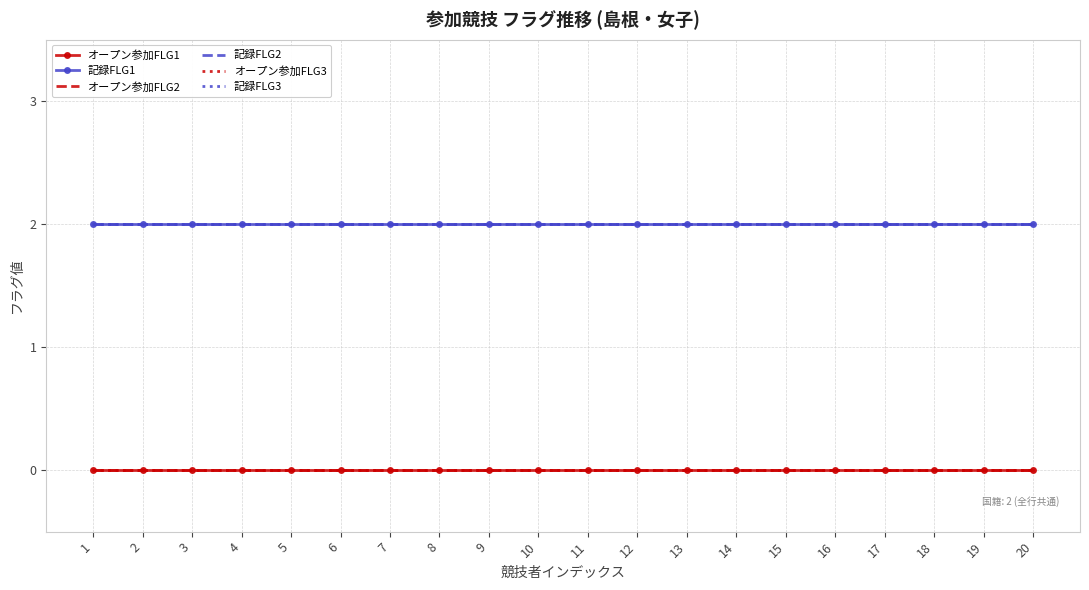

Which category has the highest value across all series?

1